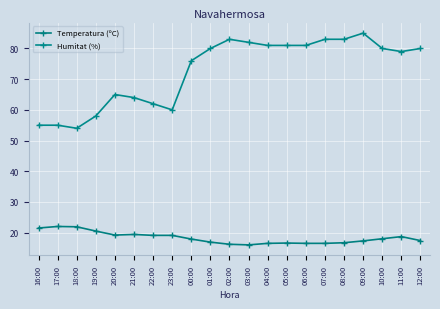

At 06:00, list the series in order from largest to smallest.

Humitat (%), Temperatura (ºC)